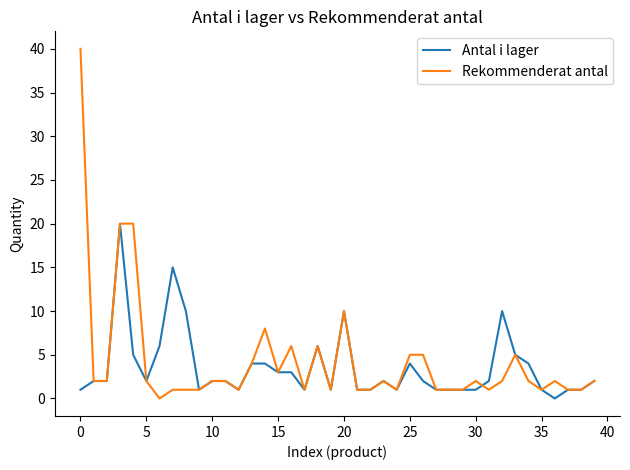

Which series has the widest spread of values?

Rekommenderat antal